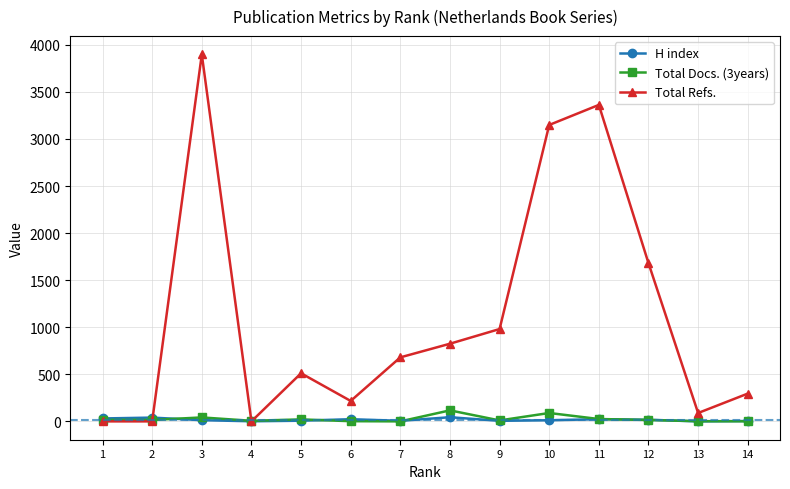

What is the highest value of the Total Refs. series?

3898